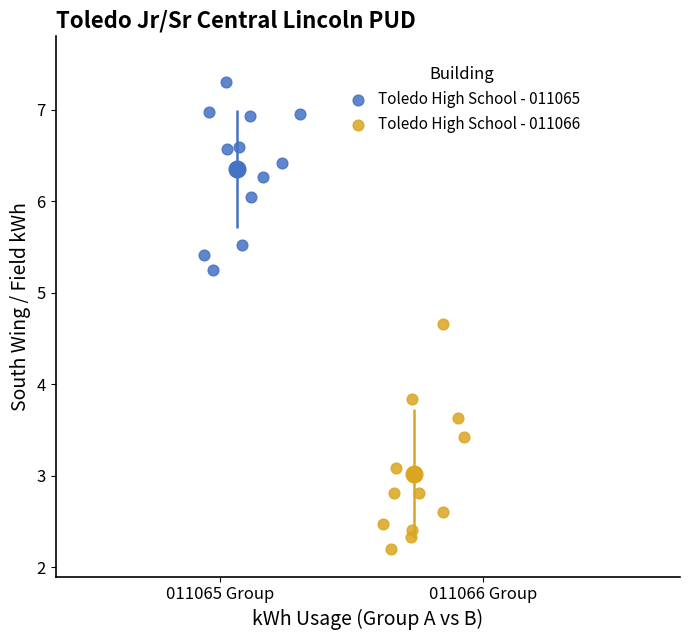

Which series reaches the minimum Y coordinate?

Toledo High School - 011066